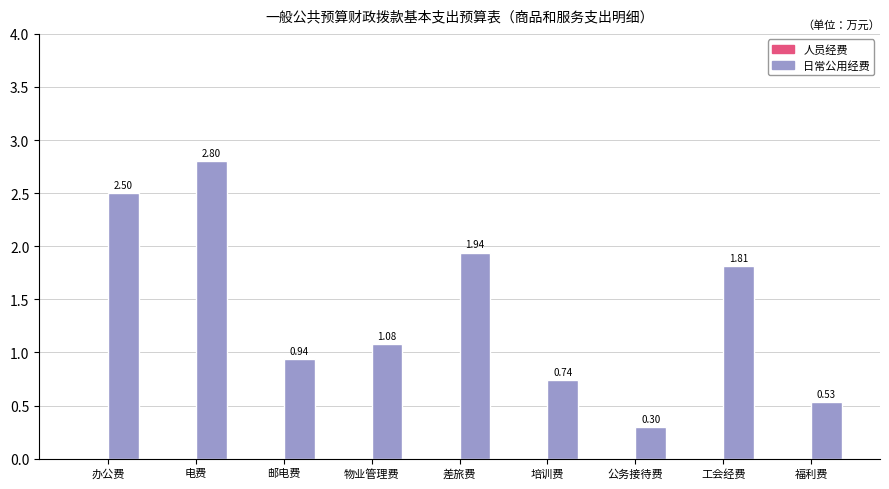

Which category has the lowest value across all series?

公务接待费